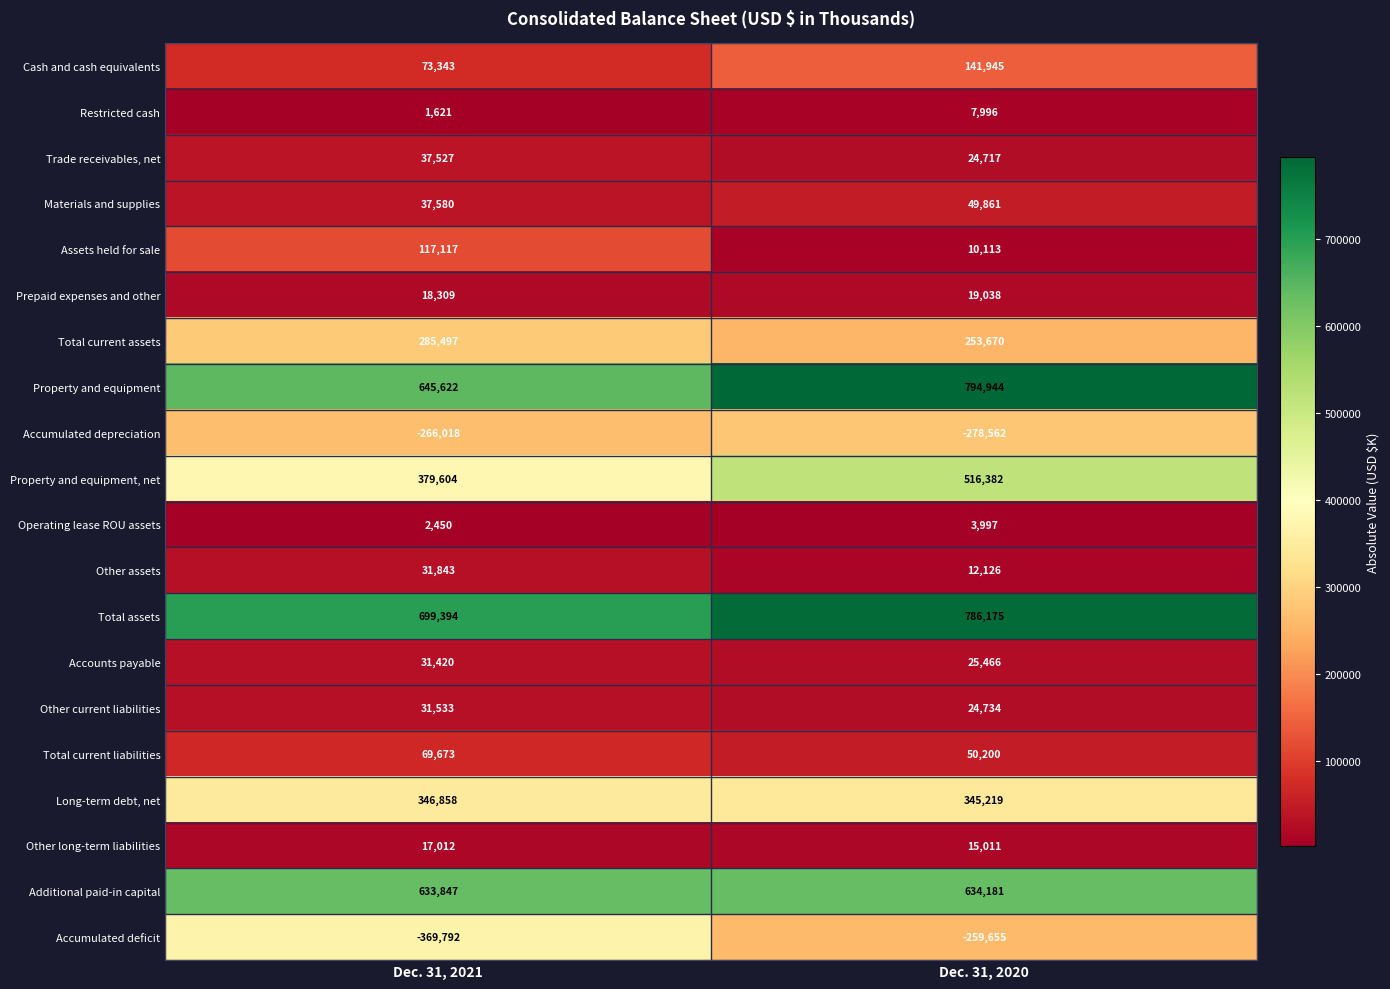

What is the total value across all series at Dec. 31, 2020?

3177558